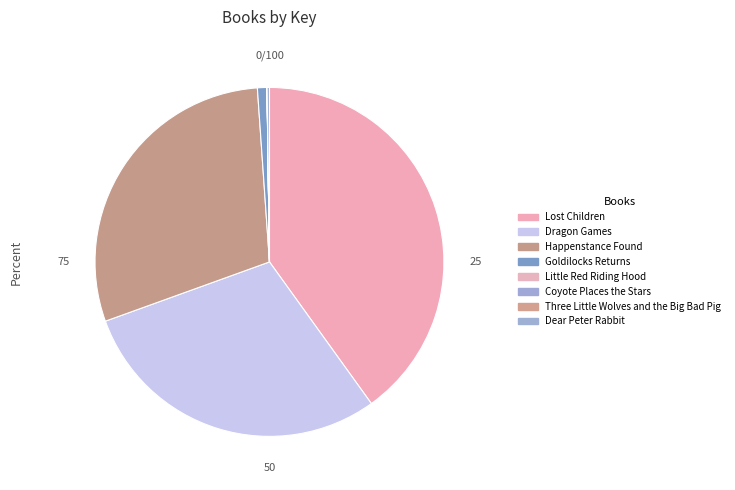

To the nearest percent, what is the difference between the largest and smallest slice percentages?

40%